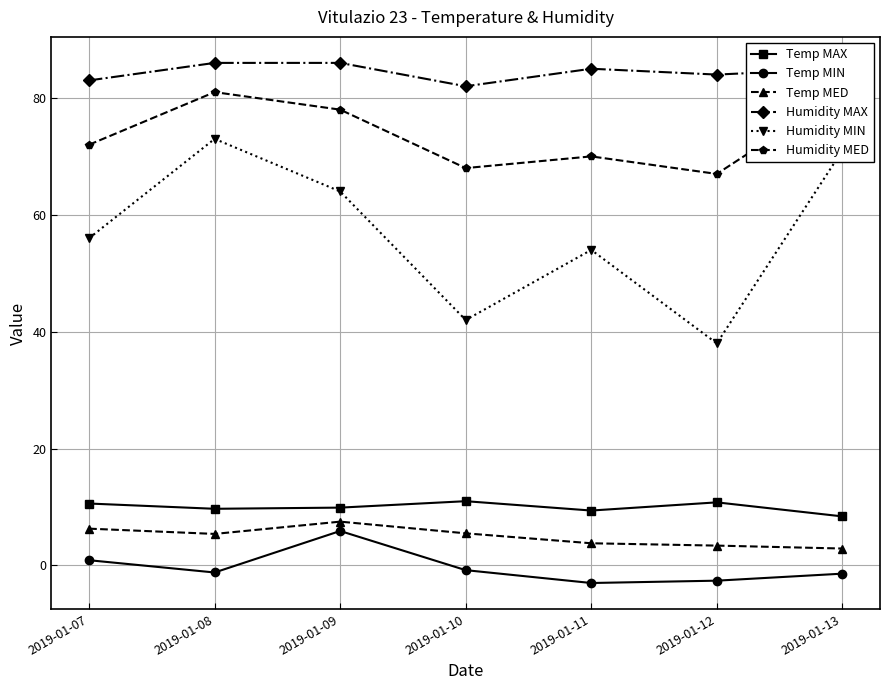

At which category does Humidity MIN reach its first local valley?

2019-01-10